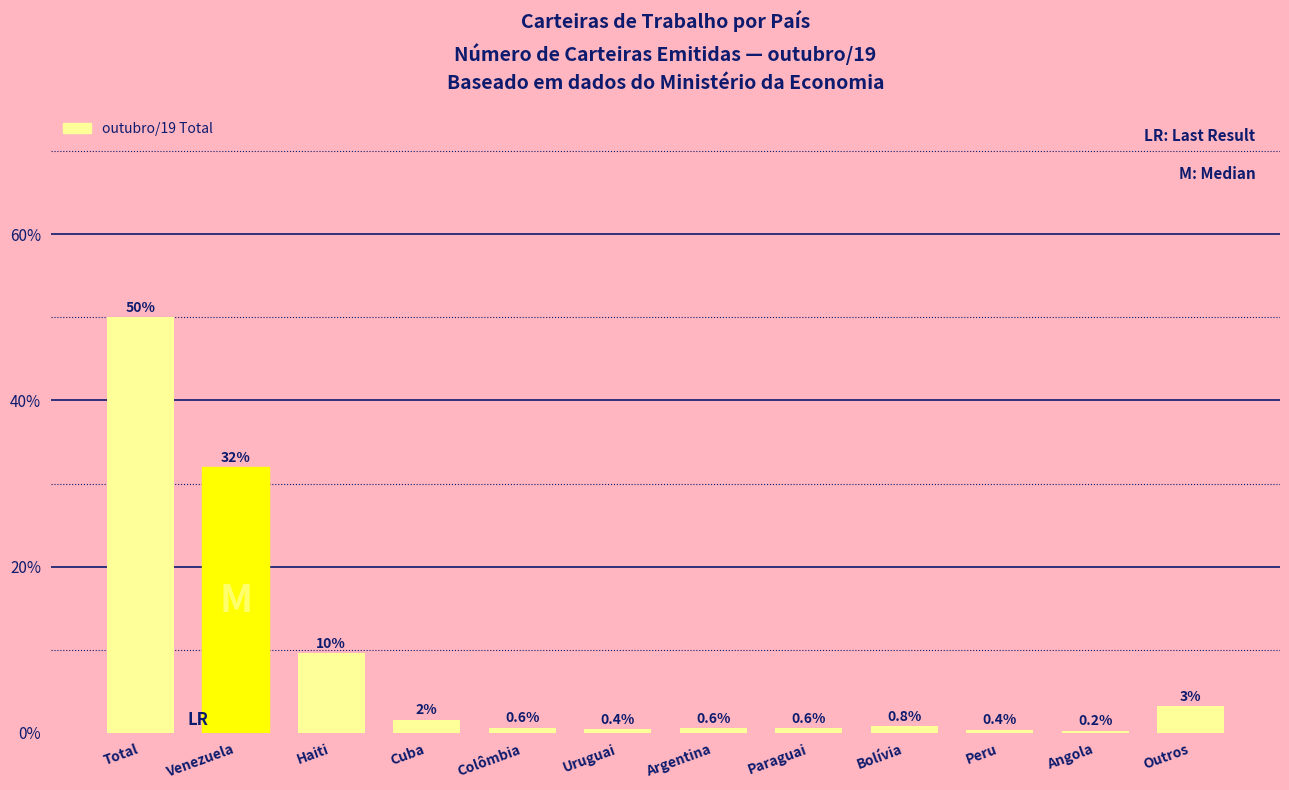

Reading left to right, transcribe all the data shown in this chart.

Total=50.0	Venezuela=31.9	Haiti=9.6	Cuba=1.6	Colômbia=0.6	Uruguai=0.4	Argentina=0.6	Paraguai=0.6	Bolívia=0.8	Peru=0.4	Angola=0.2	Outros=3.2